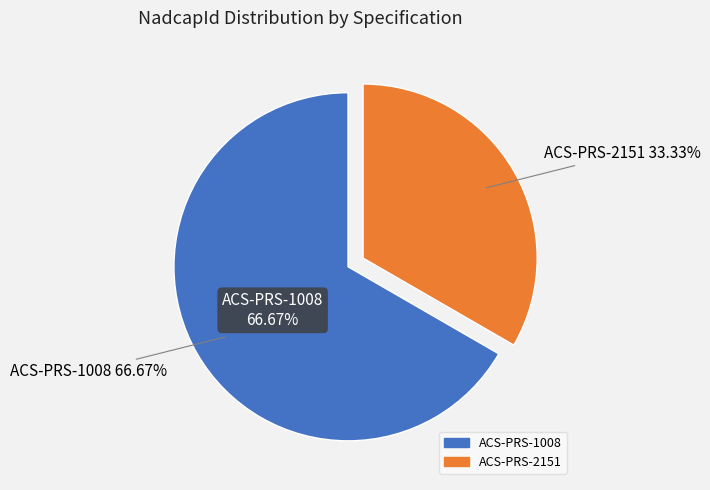

To the nearest percent, what is the difference between the ACS-PRS-1008 and ACS-PRS-2151 slice percentages?

33%